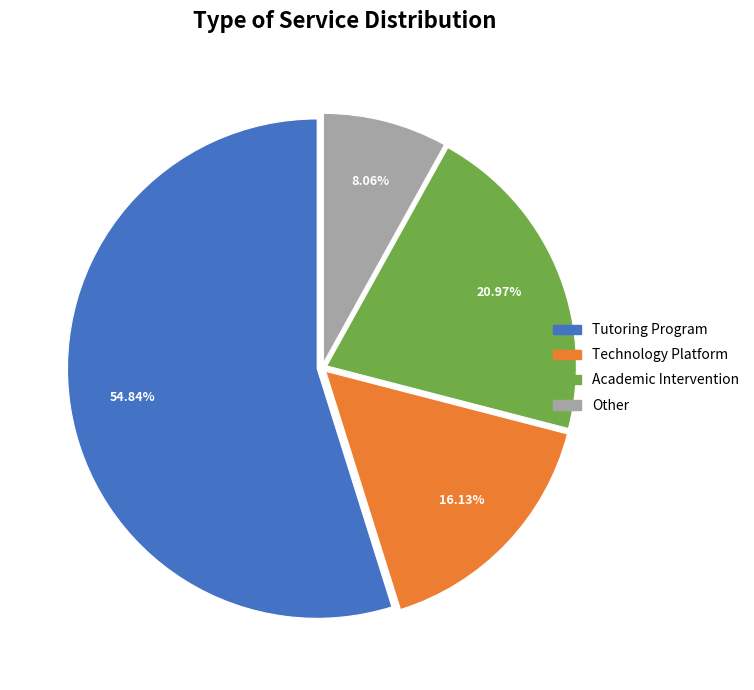

Do Other and Technology Platform together represent more than half of the pie?

No